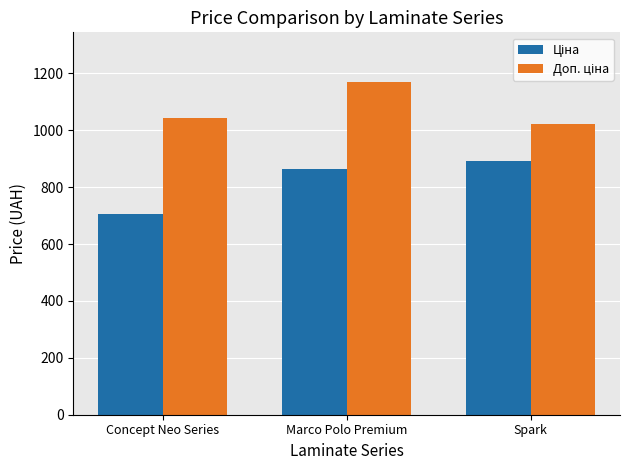

How many groups of bars are there?

3